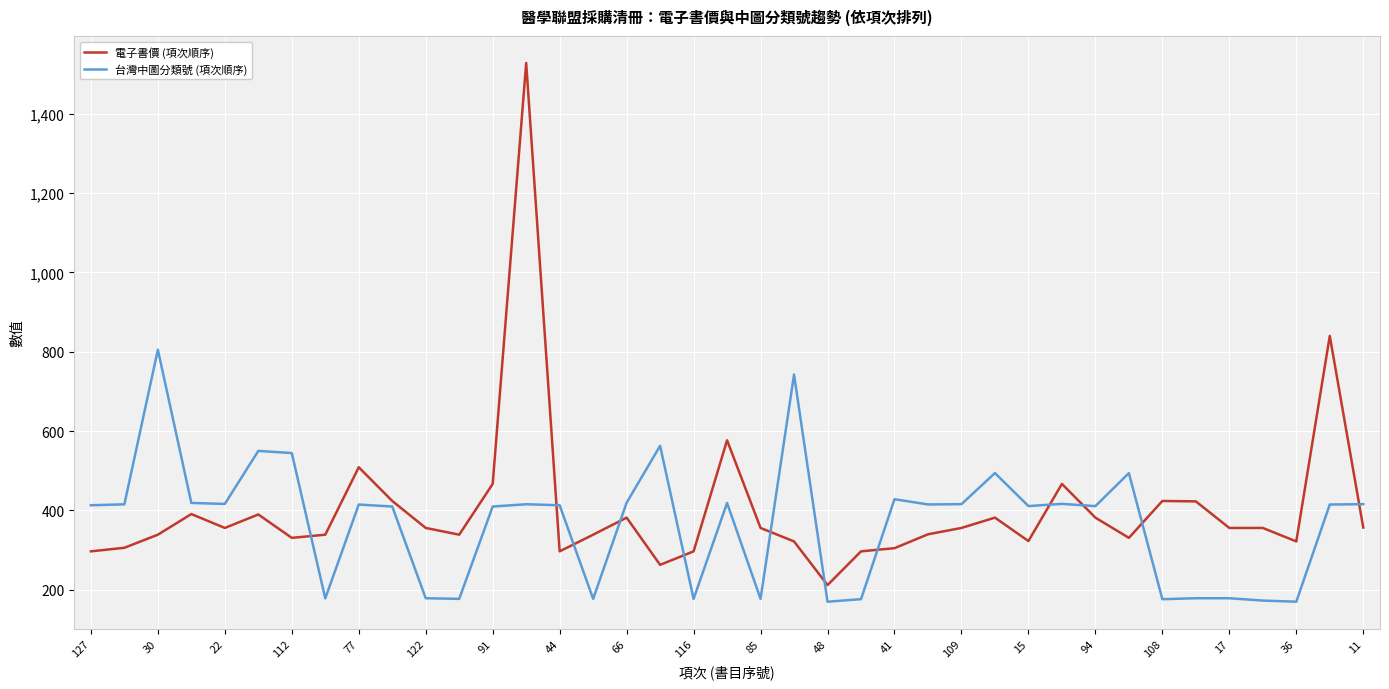

Does the chart have visible grid lines?

Yes